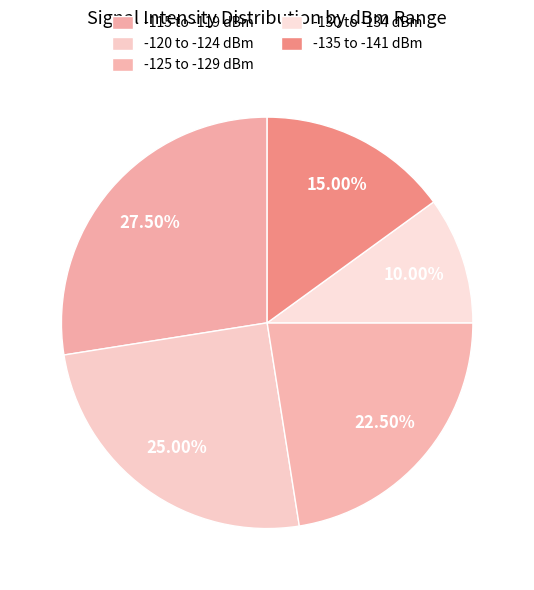

How many segments does this pie chart have?

5